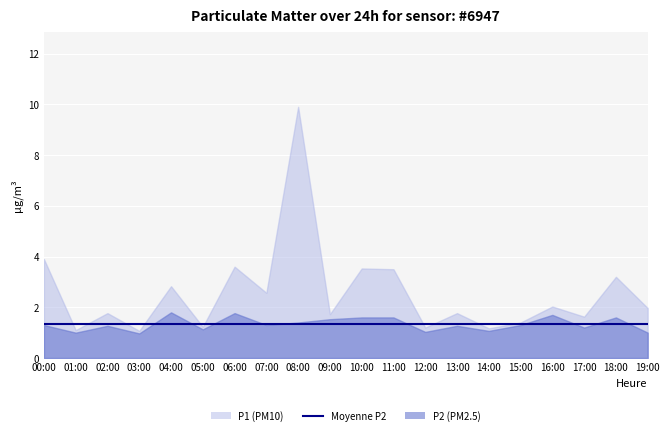

Which series has the largest range (max minus min)?

P1